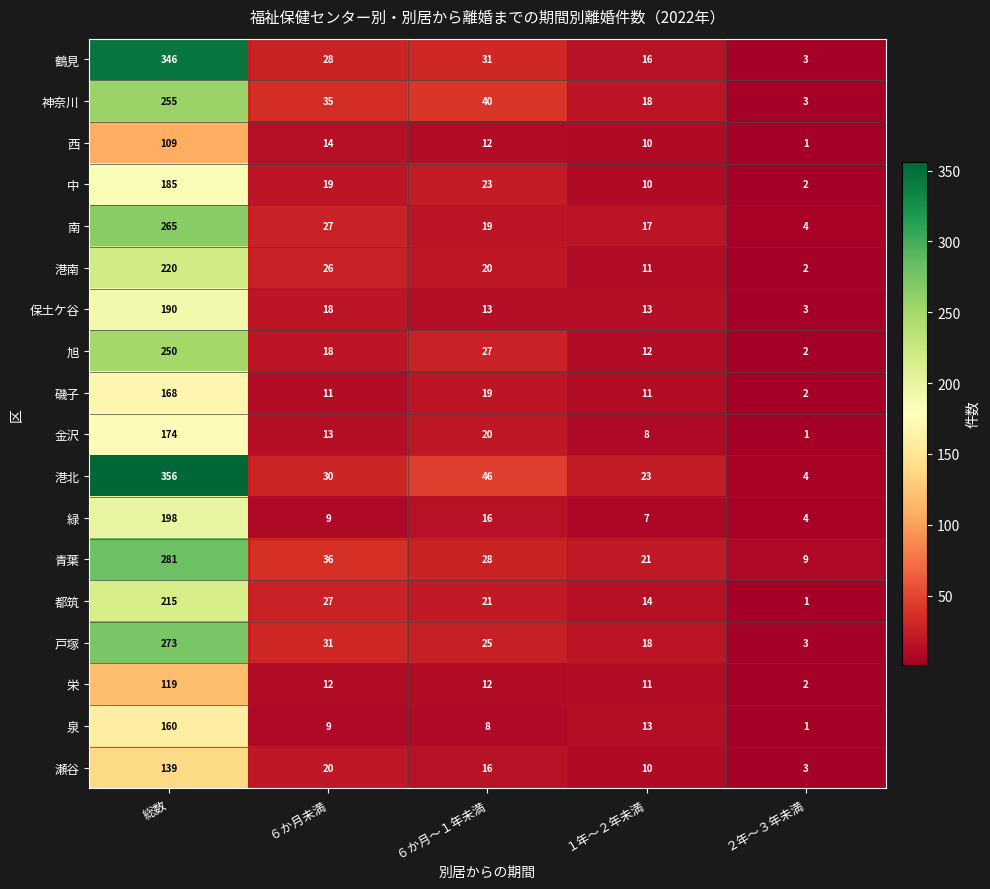

What is the sum of the 旭 values at 総数 and ６か月～１年未満?

277